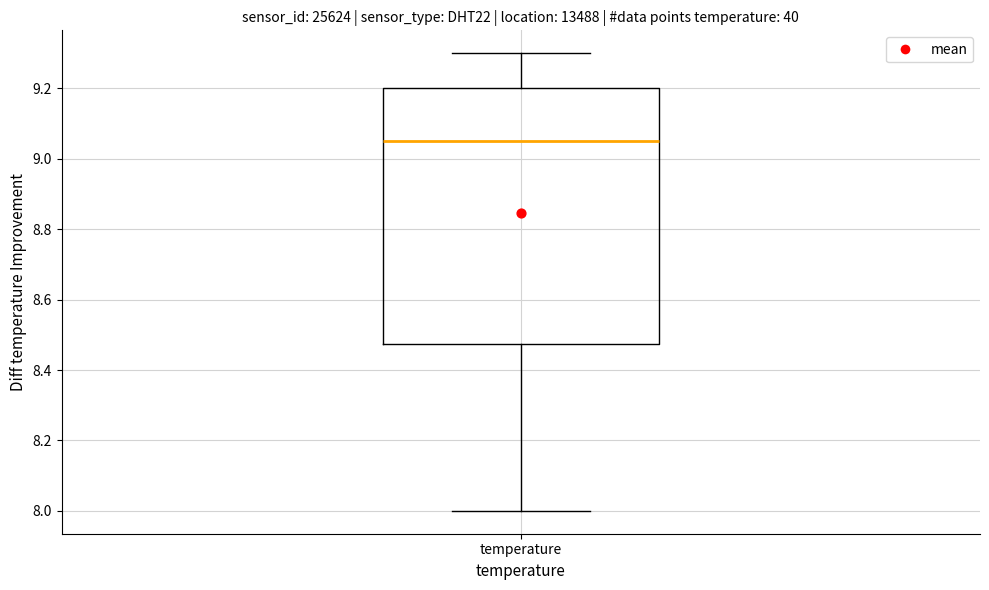

Where does the upper whisker of the box for temperature end on the y-axis? The values are not printed on the chart, so give them approximately, as read against the axis.

9.30